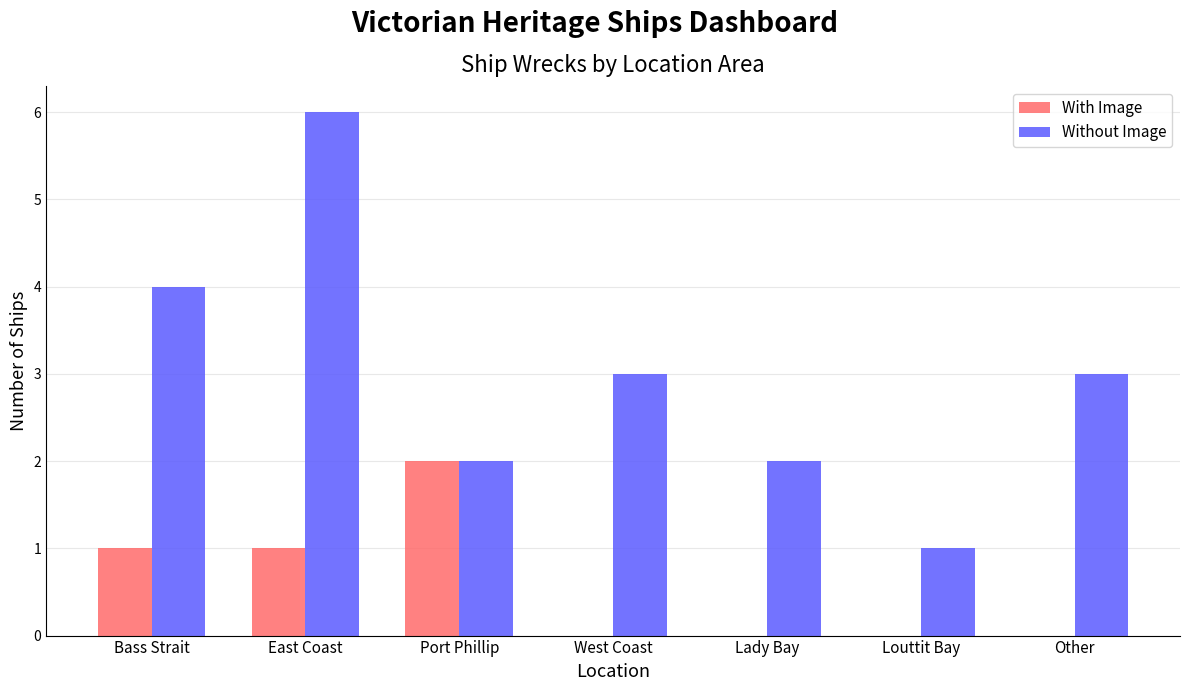

What is the maximum value shown in the chart?

6